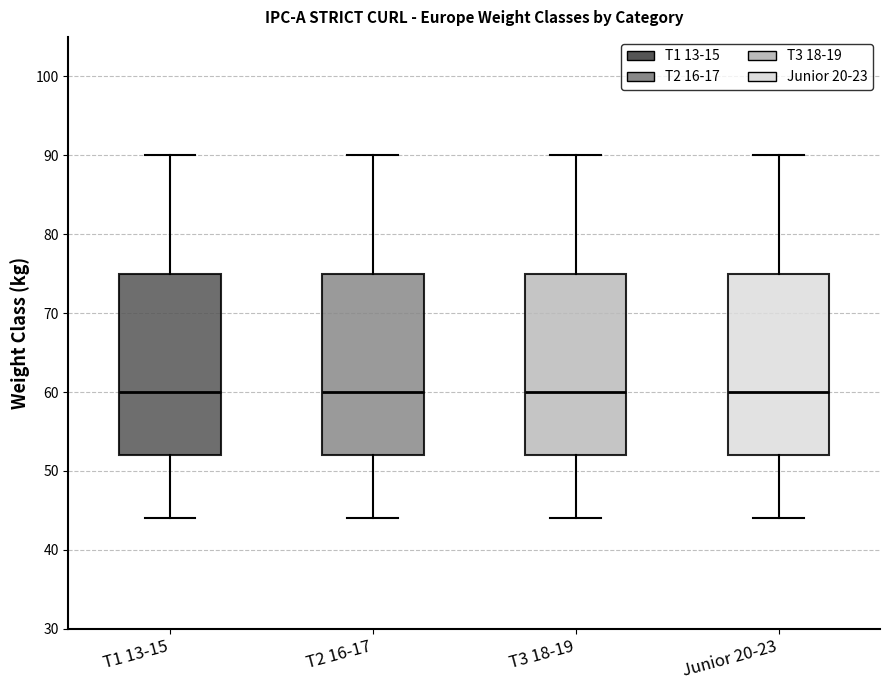

Reading left to right, read every box against the y-axis: the position of its median line, the range the box covers, and the ends of its whiskers. The values are not printed on the chart, so give them approximately, as read against the axis.

T1 13-15: median 60, box 52 to 75, whiskers 44 to 90
T2 16-17: median 60, box 52 to 75, whiskers 44 to 90
T3 18-19: median 60, box 52 to 75, whiskers 44 to 90
Junior 20-23: median 60, box 52 to 75, whiskers 44 to 90